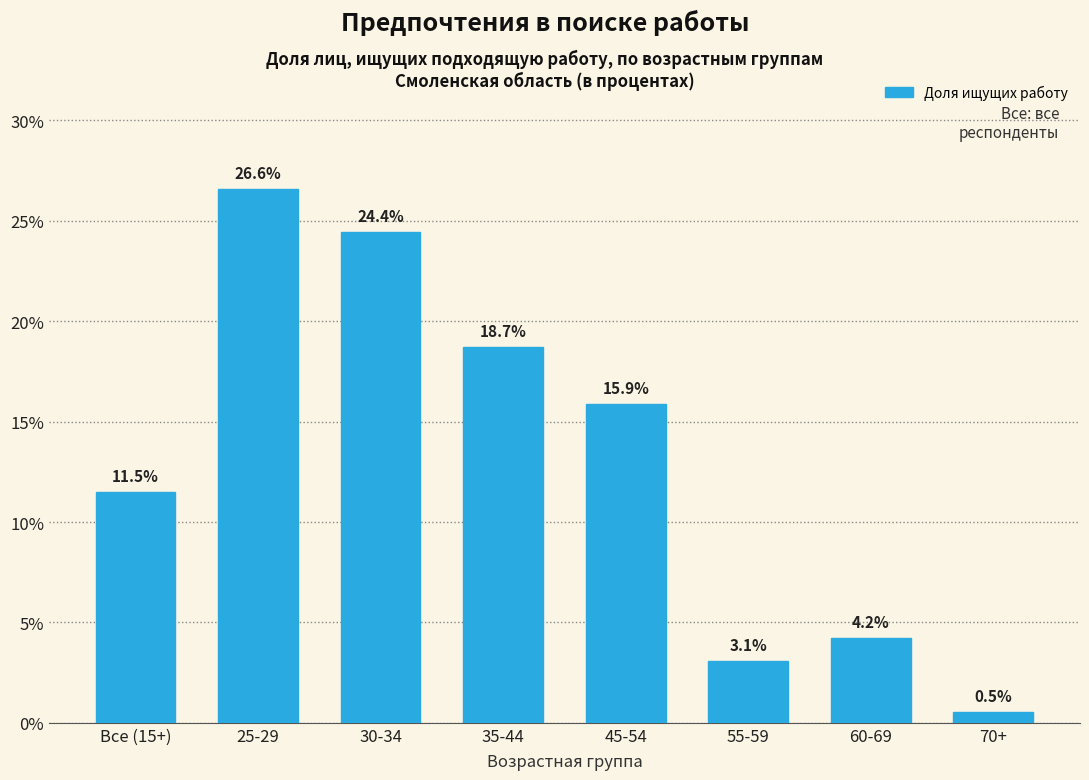

Reading left to right, list all the values displayed in this chart.

11.5	26.6	24.4	18.7	15.9	3.1	4.2	0.5